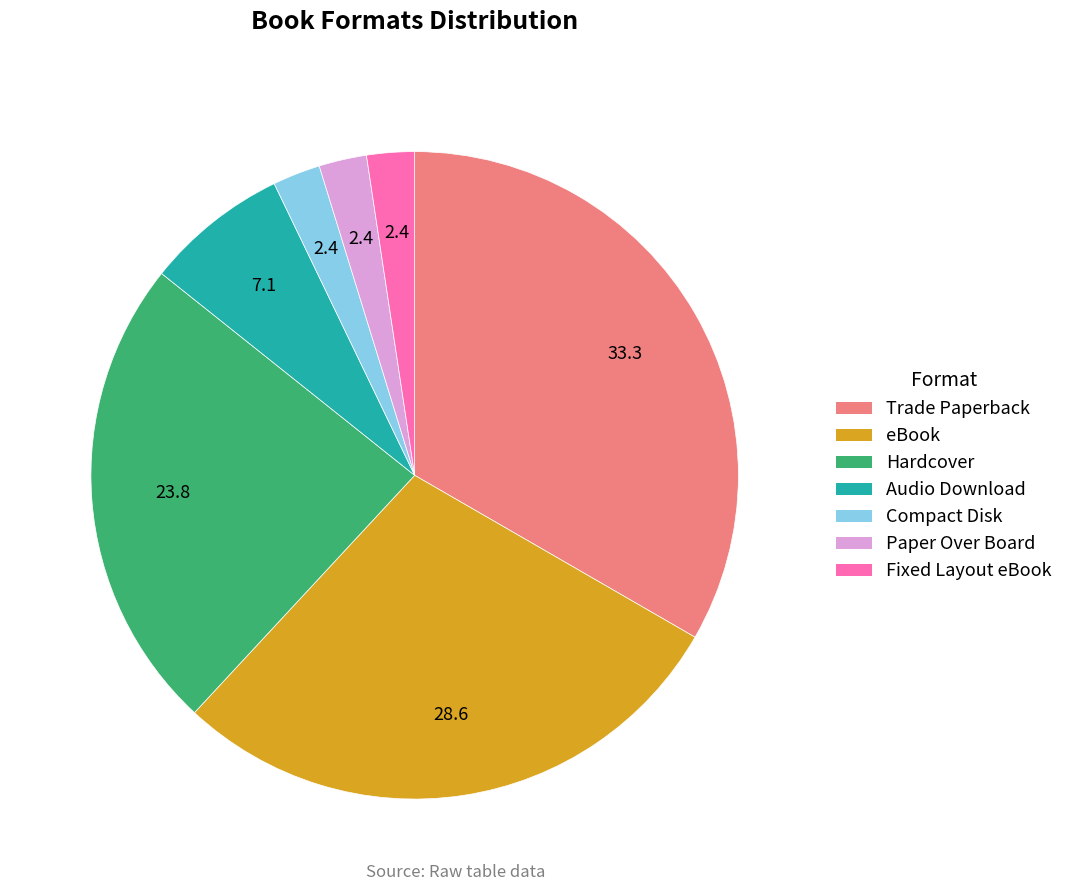

Does any single category account for the majority?

No